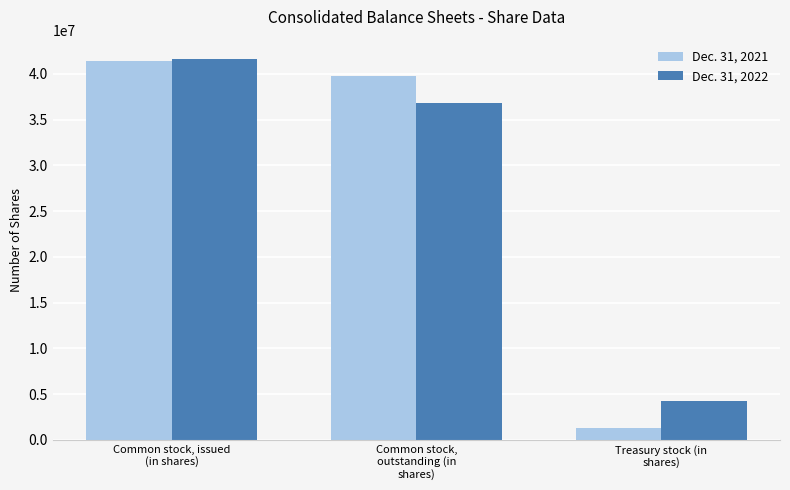

Reading left to right, extract all data points from this chart.

Dec. 31, 2021: 41400834	39737890	1246399
Dec. 31, 2022: 41658132	36825081	4253015